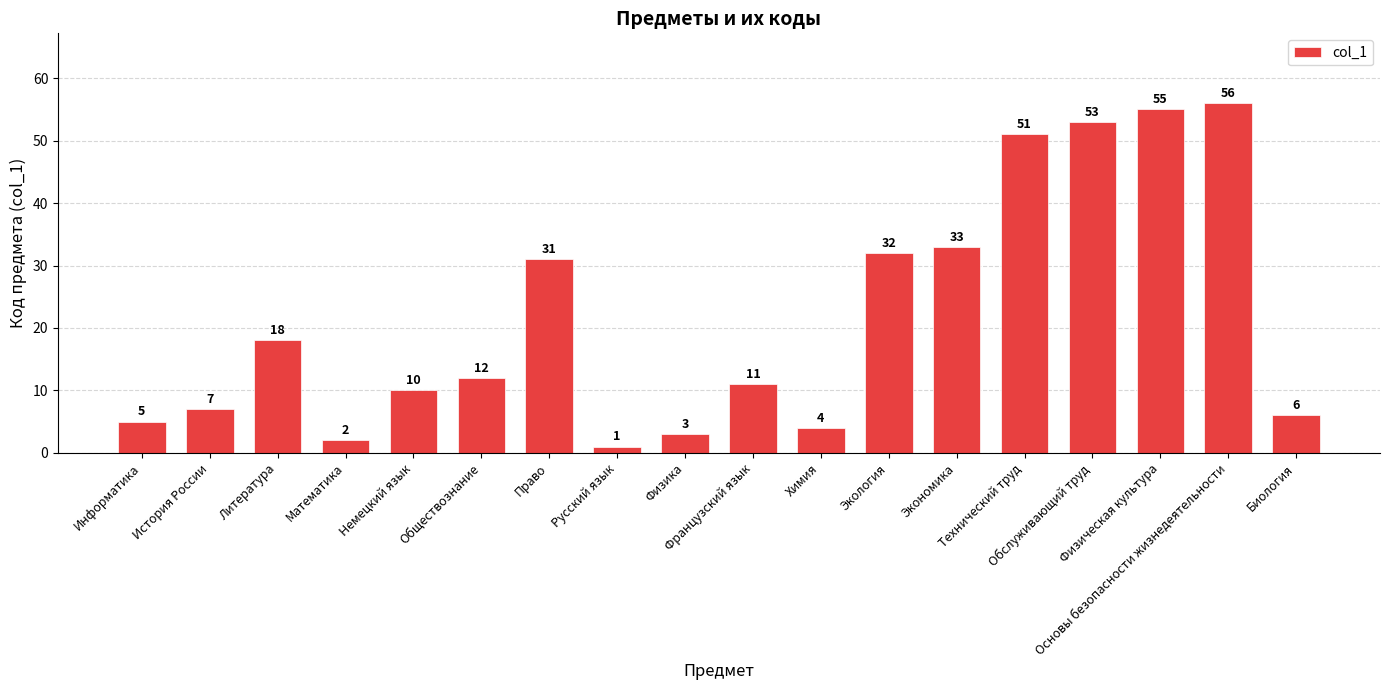

Where is the data nearest to the value 28?

Право